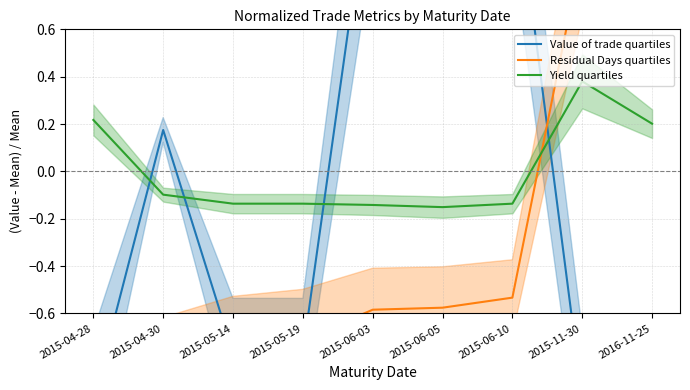

How many times do Residual Days quartiles and Value of trade quartiles cross each other?

4